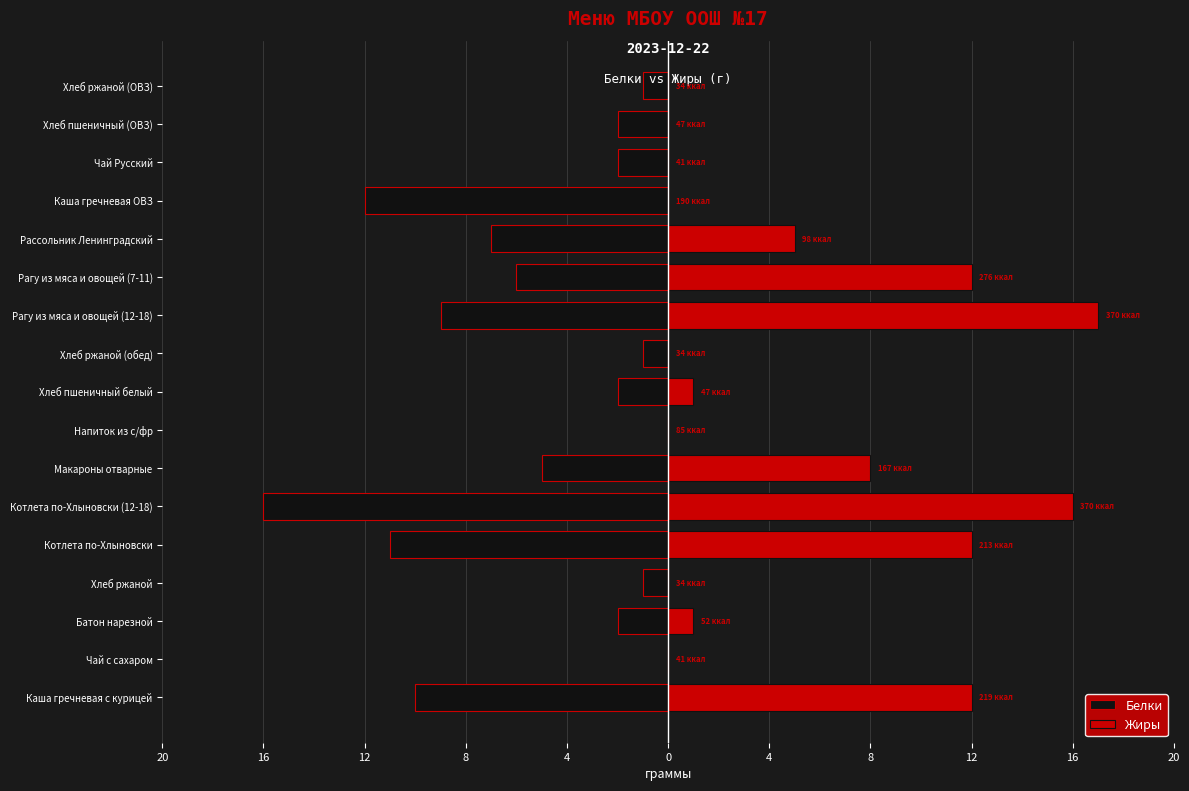

The value of Белки at Батон нарезной is -2. True or false?

True